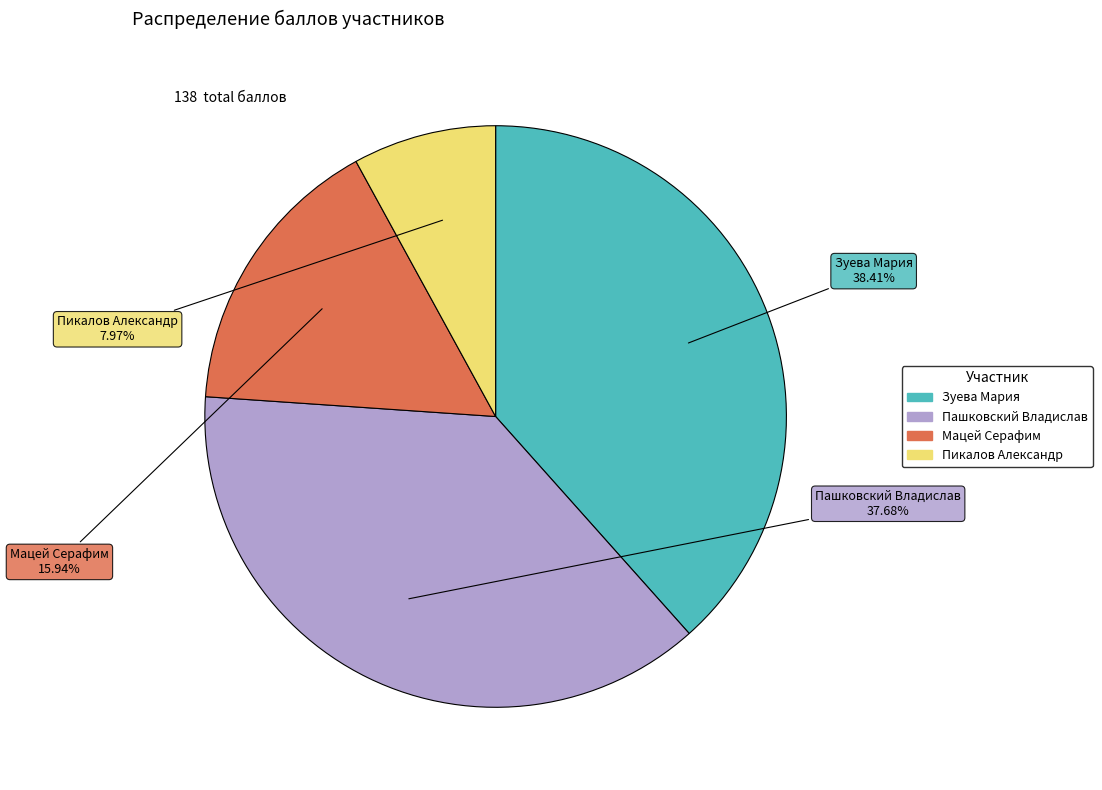

Does Пикалов Александр account for over 50% of the chart?

No